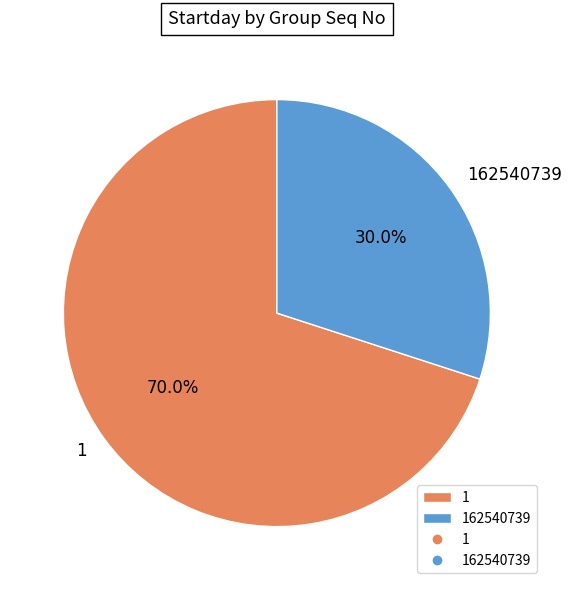

To the nearest percent, what is the combined percentage of 162540739 and 1?

100%